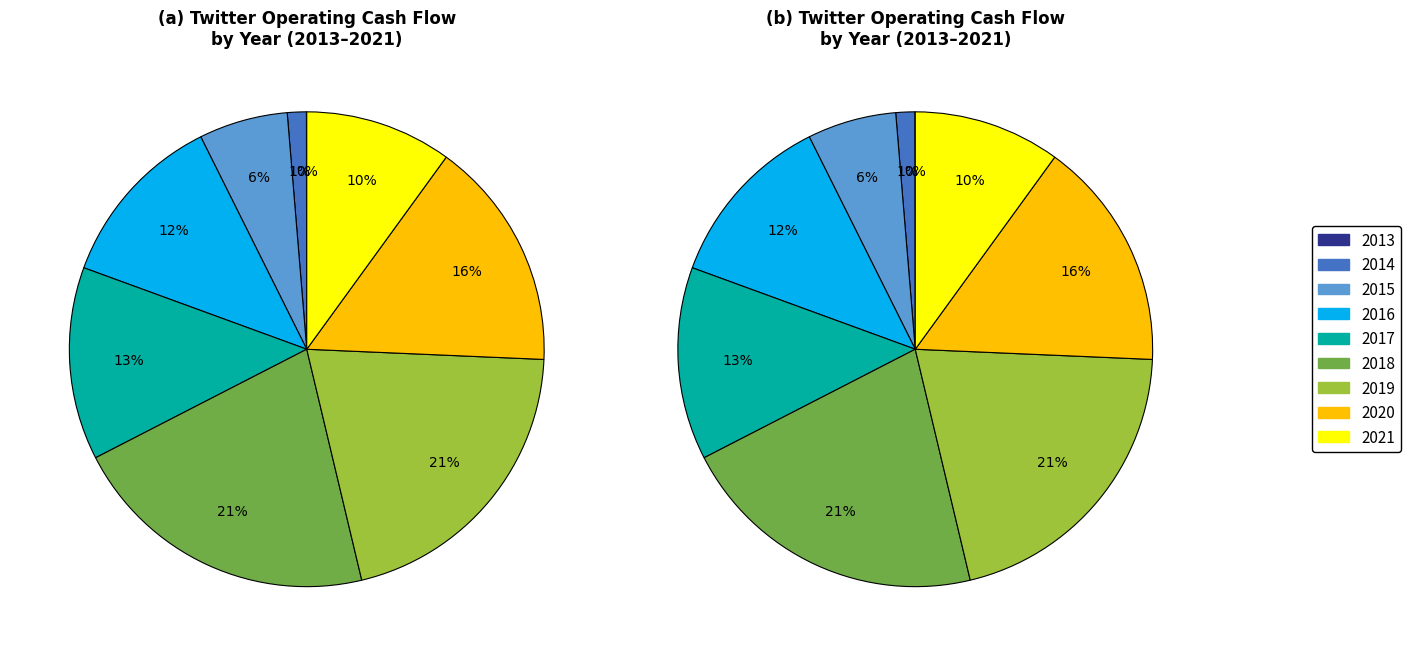

True or false: 2020 accounts for 29% of the total.

False